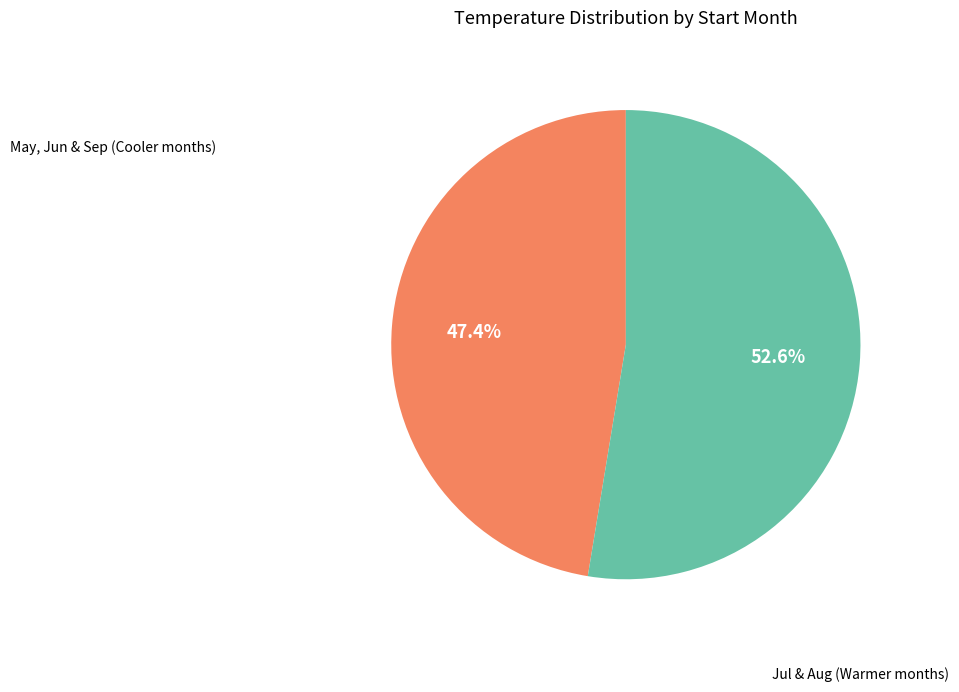

How many slices are in this pie chart?

2